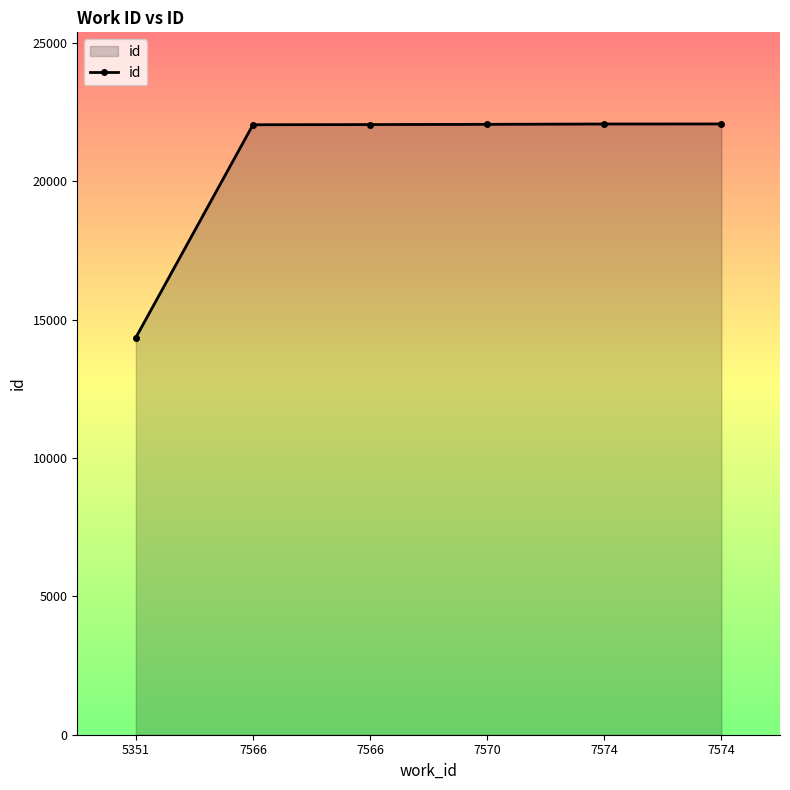

Which label corresponds to the smallest value in the chart?

5351